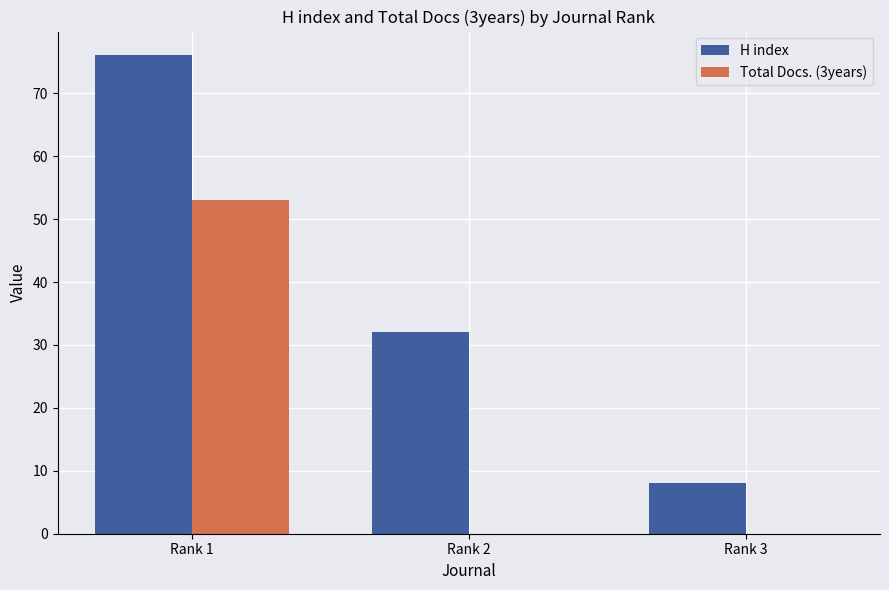

What is the difference between the H index values at Rank 2 and Rank 3?

24